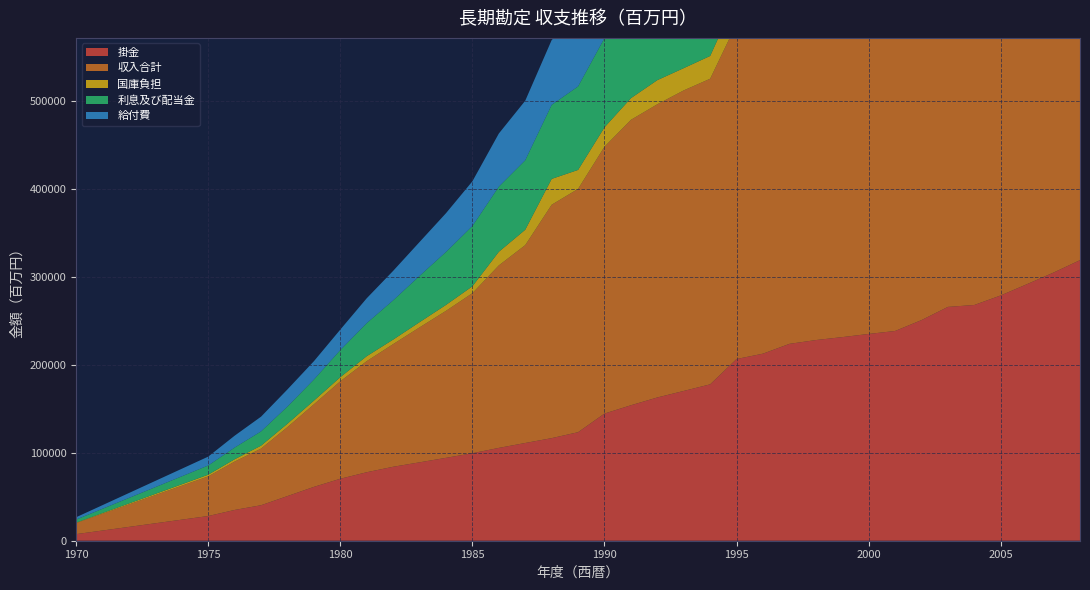

Reading left to right, what are all the values shown in this chart?

掛金: 1970=7492	1975=28078	1976=34995	1977=40358	1978=50773	1979=61222	1980=70465	1981=77865	1982=84086	1983=89120	1984=94232	1985=99469	1986=105538	1987=111110	1988=116633	1989=123374	1990=144562	1991=154011	1992=162873	1993=170289	1994=177791	1995=206585	1996=212674	1997=223813	1998=228137	1999=231473	2000=235084	2001=238449	2002=250837	2003=265836	2004=268009	2005=278884	2006=291758	2007=304887	2008=318984
収入合計: 1970=12591	1975=45053	1976=54974	1977=64409	1978=78388	1979=93873	1980=110841	1981=126314	1982=139436	1983=153439	1984=167105	1985=181983	1986=207474	1987=224987	1988=265347	1989=276628	1990=303418	1991=324501	1992=333337	1993=341704	1994=347446	1995=381307	1996=382372	1997=395969	1998=399614	1999=405117	2000=395939	2001=389866	2002=391925	2003=407059	2004=419392	2005=494816	2006=496406	2007=497106	2008=456112
国庫負担: 1970=492	1975=1962	1976=2663	1977=3336	1978=3898	1979=4171	1980=4635	1981=5621	1982=5135	1983=5904	1984=6754	1985=7806	1986=15468	1987=17469	1988=29386	1989=21562	1990=22013	1991=24616	1992=27436	1993=25308	1994=25890	1995=29441	1996=31781	1997=32684	1998=34380	1999=36827	2000=40387	2001=41518	2002=42931	2003=45229	2004=49904	2005=53696	2006=55727	2007=60523	2008=63682
利息及び配当金: 1970=3501	1975=10460	1976=13276	1977=16225	1978=19511	1979=23930	1980=30824	1981=37588	1982=44622	1983=52644	1984=60208	1985=68498	1986=74040	1987=78991	1988=84167	1989=94918	1990=101495	1991=105675	1992=107032	1993=109593	1994=104256	1995=105631	1996=98531	1997=99626	1998=98925	1999=101312	2000=87460	2001=78289	2002=66737	2003=66968	2004=73761	2005=135922	2006=124987	2007=87284	2008=51272
給付費: 1970=2620	1975=10067	1976=13508	1977=16729	1978=19487	1979=20894	1980=23301	1981=28264	1982=33522	1983=38510	1984=44065	1985=50860	1986=60402	1987=67680	1988=73642	1989=82291	1990=100697	1991=112553	1992=122348	1993=130947	1994=141792	1995=153779	1996=161845	1997=169382	1998=179351	1999=186401	2000=194171	2001=202262	2002=211233	2003=218482	2004=225209	2005=230953	2006=237462	2007=244147	2008=250793